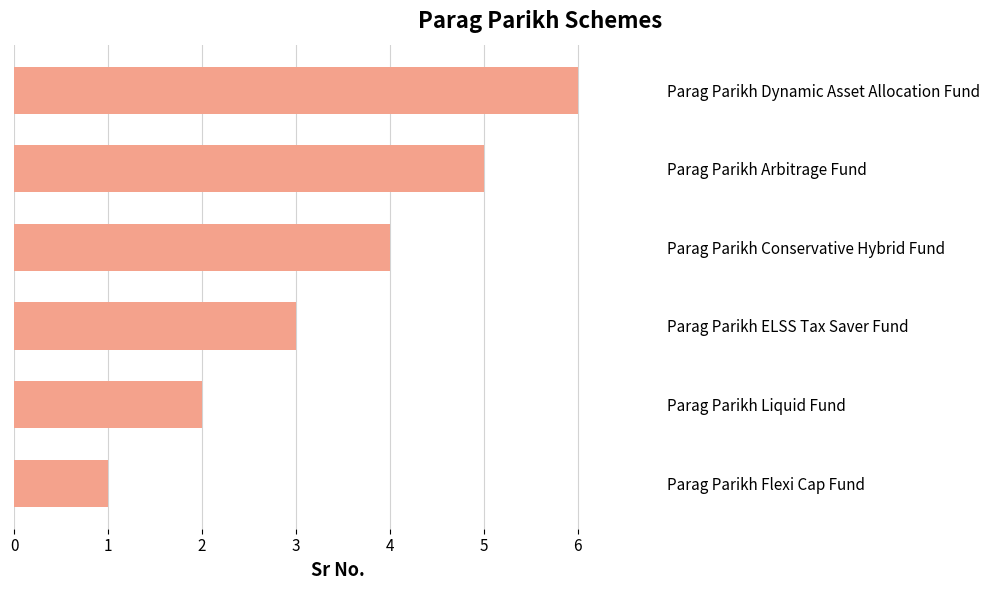

What value does the data have at Parag Parikh Arbitrage Fund?

5